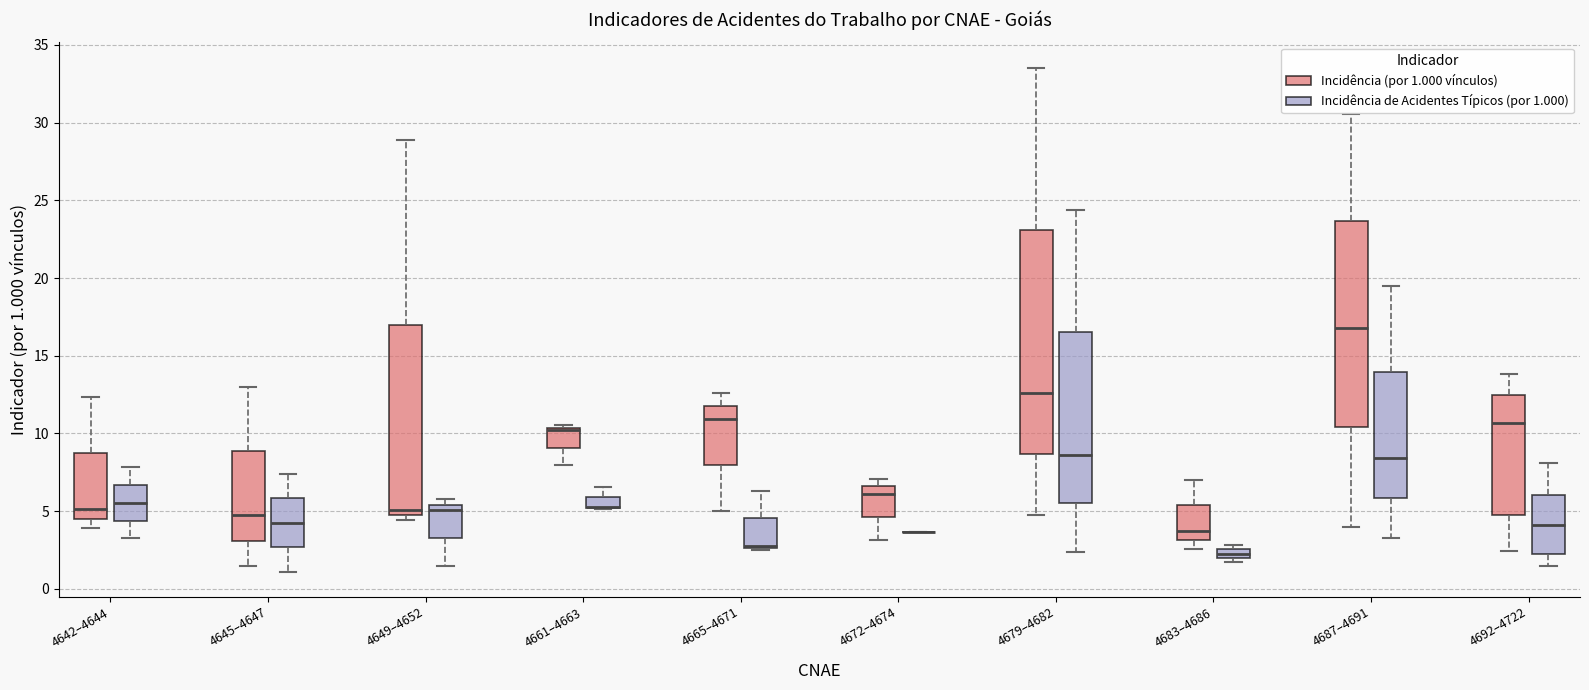

Where does the upper whisker of the box for 4665–4671 (Incidência de Acidentes Típicos (por 1.000)) end on the y-axis? The values are not printed on the chart, so give them approximately, as read against the axis.

6.5